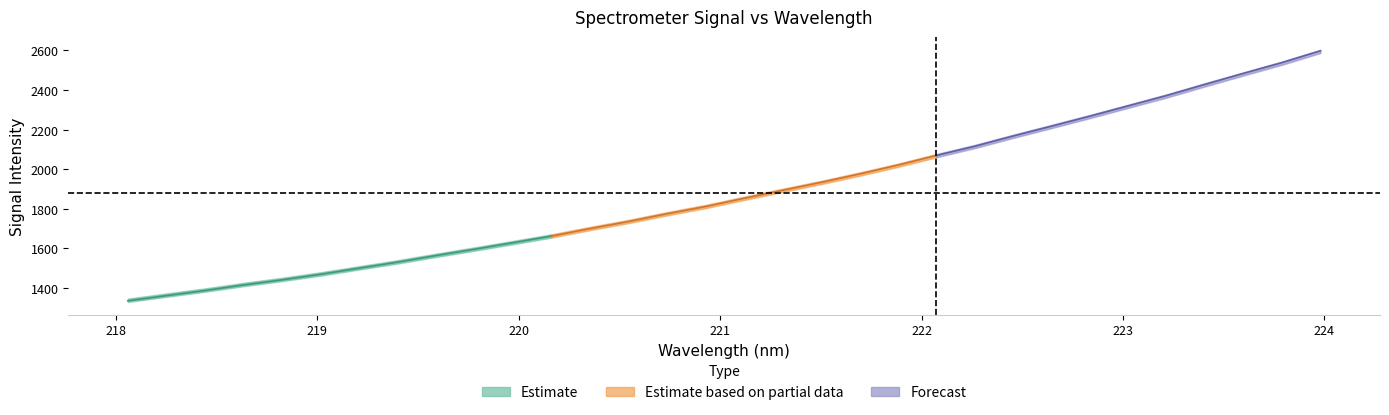

True or false: y has more than 2 interior local peaks.

False